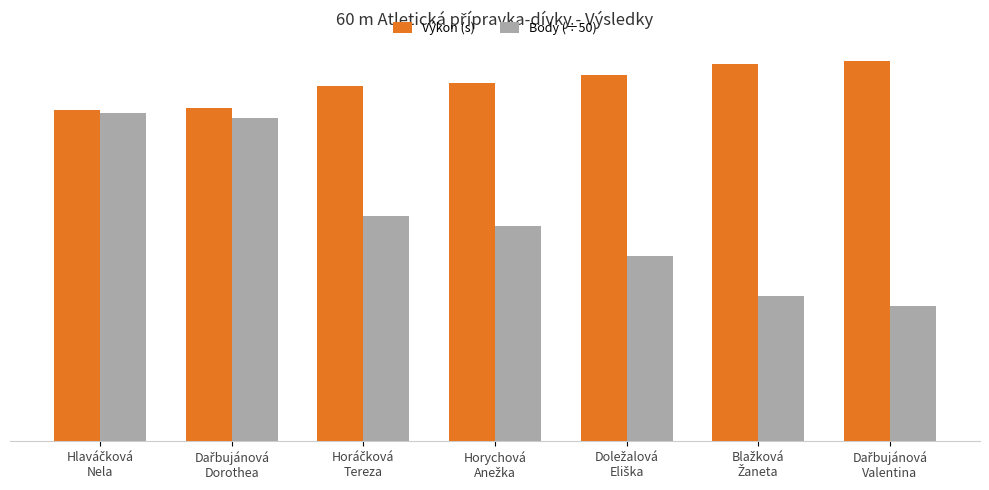

Between Horáčková
Tereza and Blažková
Žaneta, which is larger?

Blažková
Žaneta